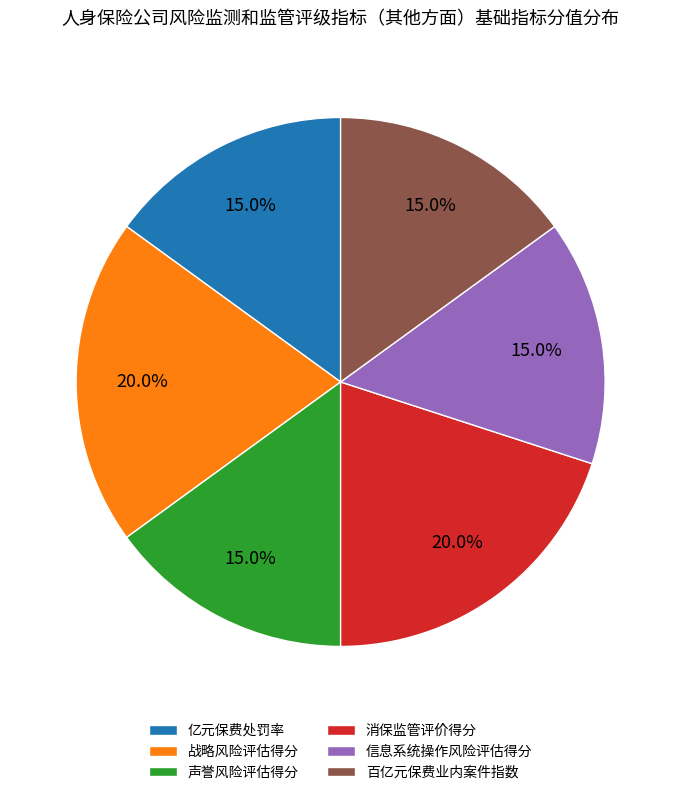

Is there any slice that represents more than half of the pie?

No